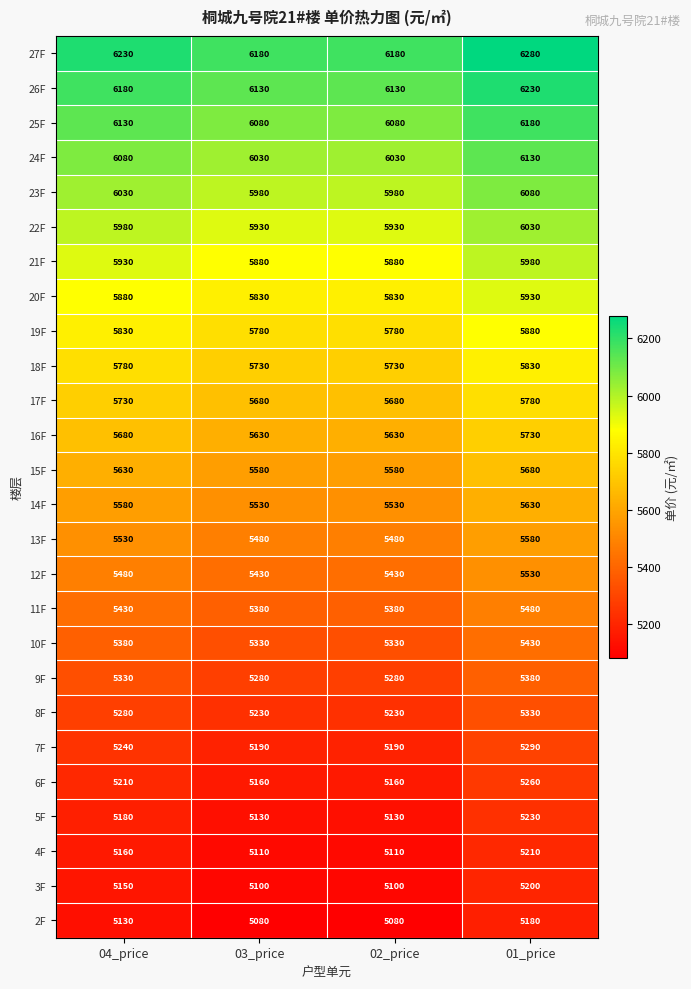

Rank the series at 04_price from lowest to highest value.

2F, 3F, 4F, 5F, 6F, 7F, 8F, 9F, 10F, 11F, 12F, 13F, 14F, 15F, 16F, 17F, 18F, 19F, 20F, 21F, 22F, 23F, 24F, 25F, 26F, 27F